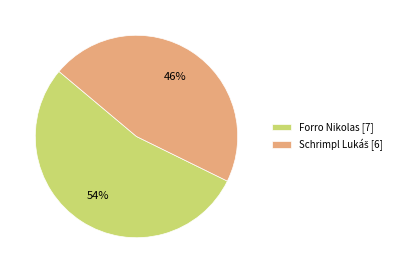

What percentage is the Forro Nikolas slice, to the nearest percent?

54%